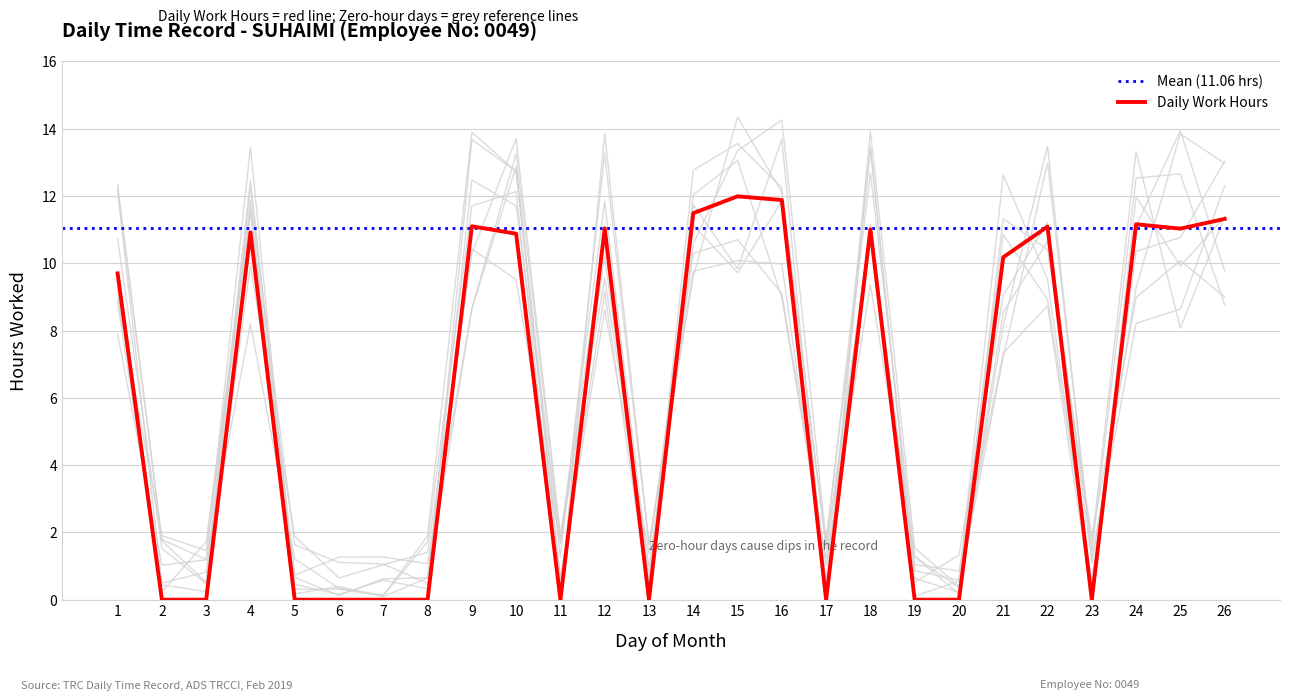

How many values are below 10?

13